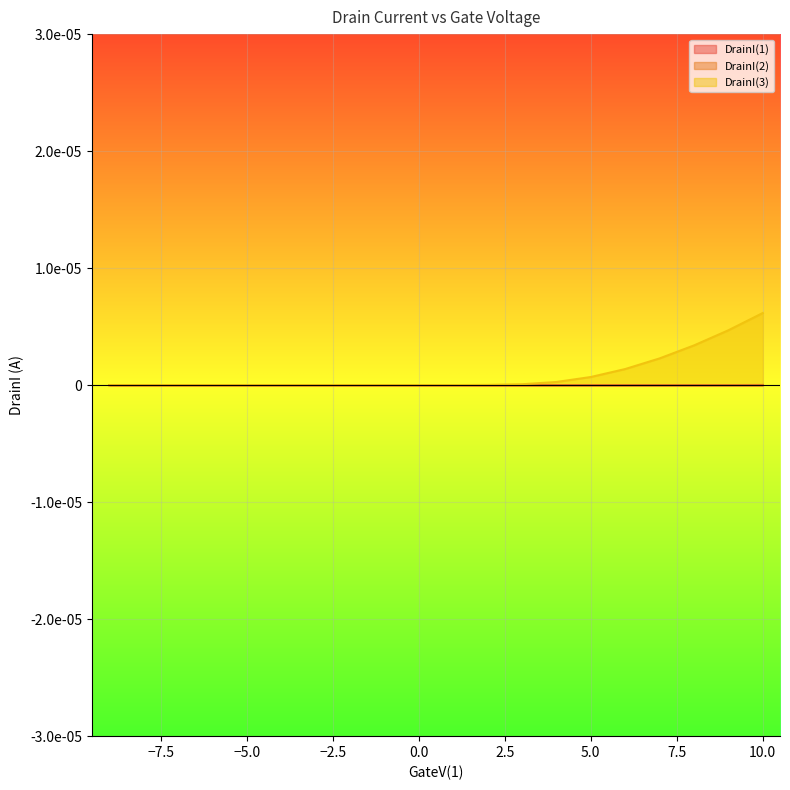

How many values in DrainI(1) are above zero?

11